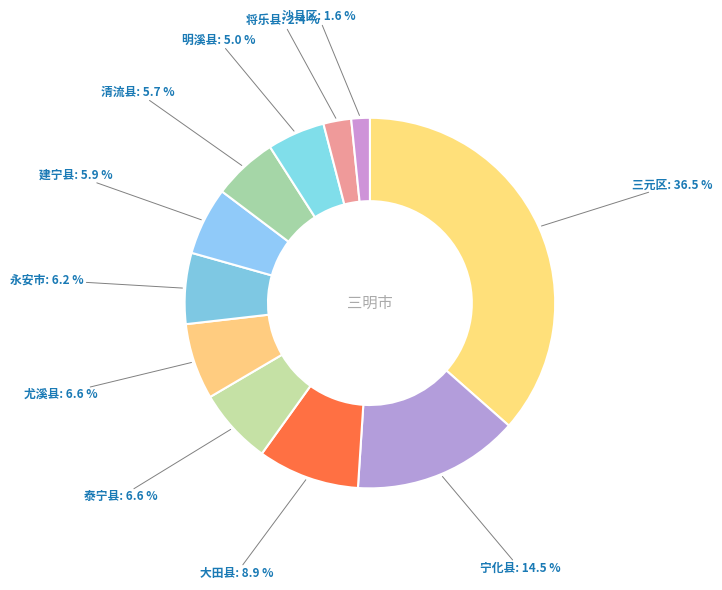

Rank the categories by value from highest to lowest.

三元区, 宁化县, 大田县, 尤溪县, 泰宁县, 永安市, 建宁县, 清流县, 明溪县, 将乐县, 沙县区